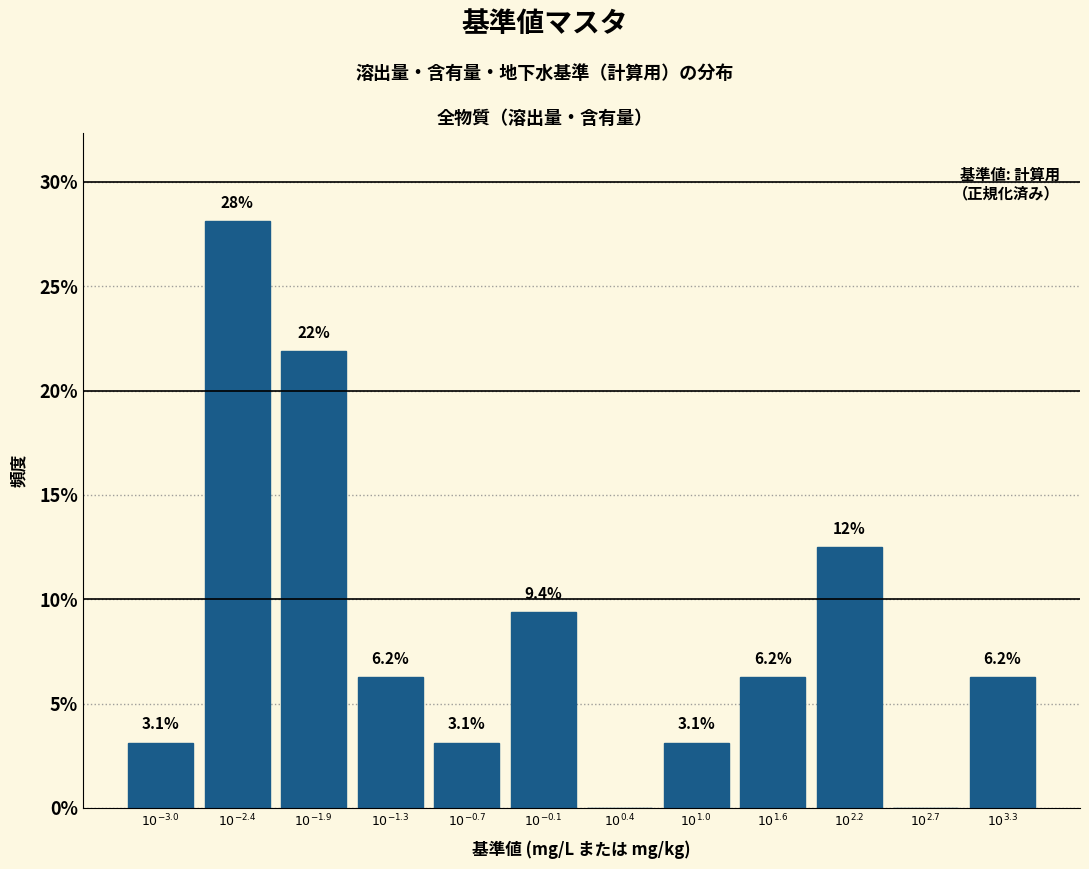

What is the maximum value shown in the chart?

28.1